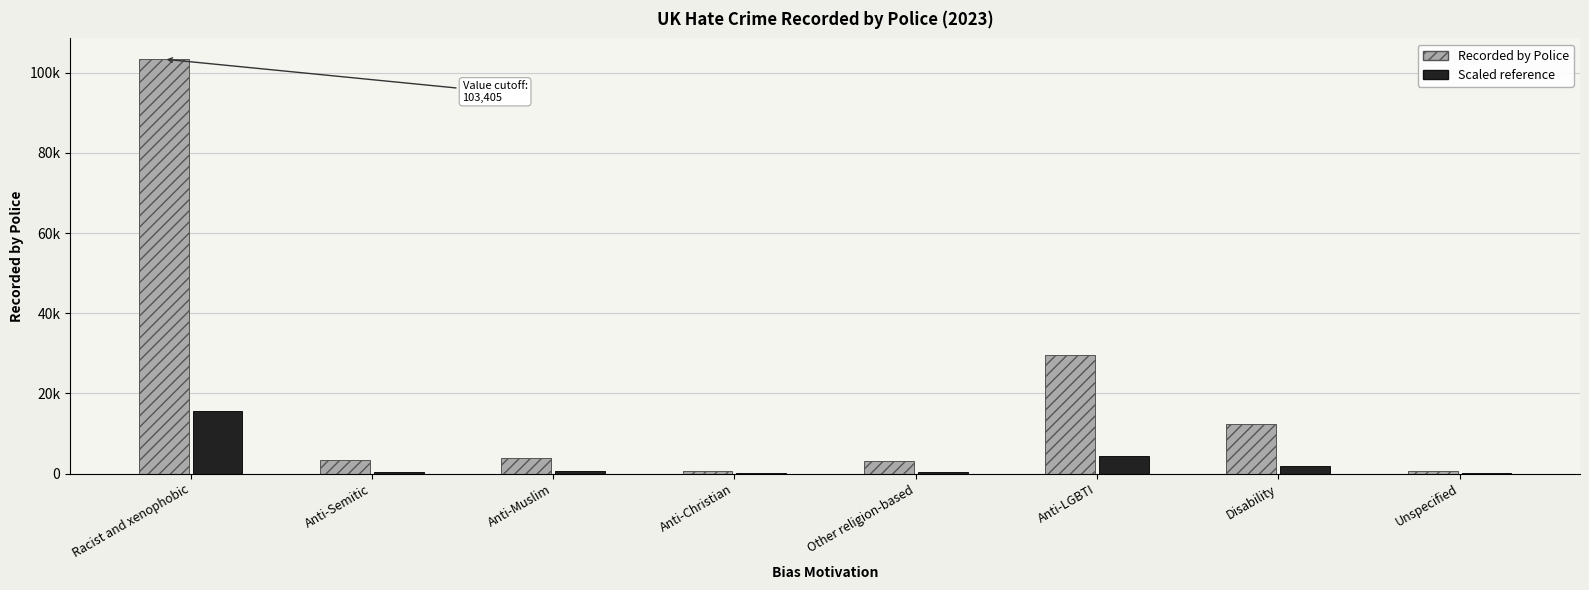

At which category is the sum across all series the highest?

Racist and xenophobic